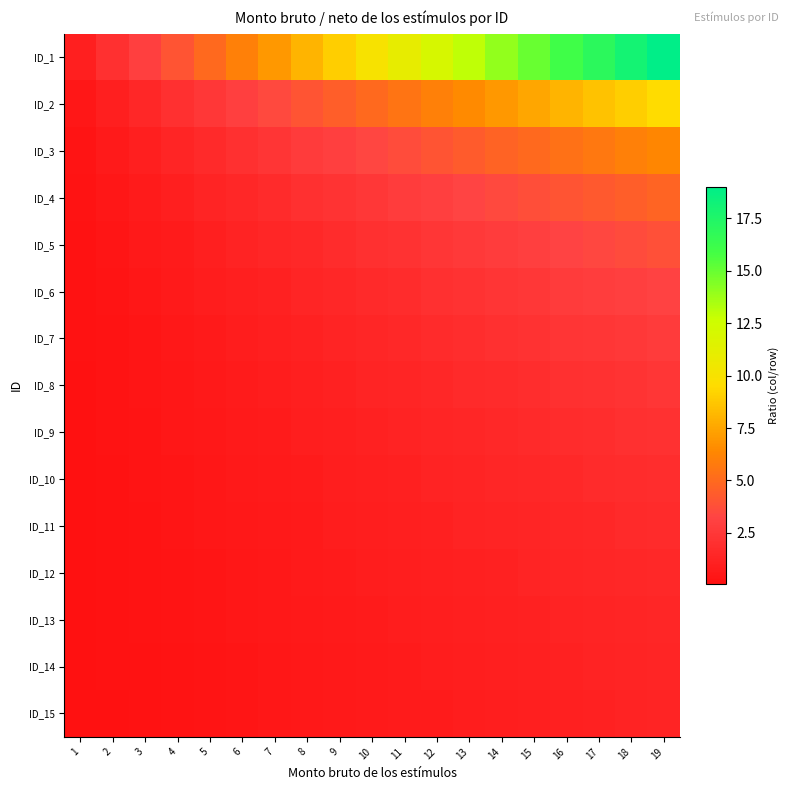

At how many categories does at least one series exceed 16?

3